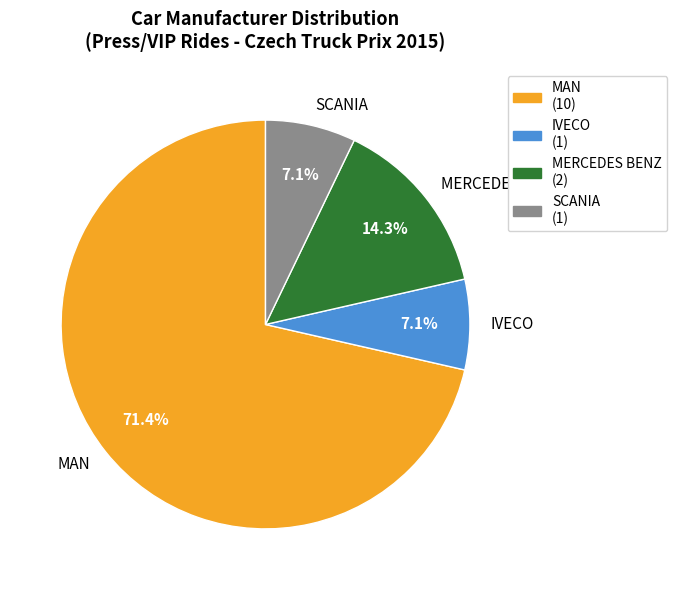

How much of the chart is everything except IVECO?

92.9%